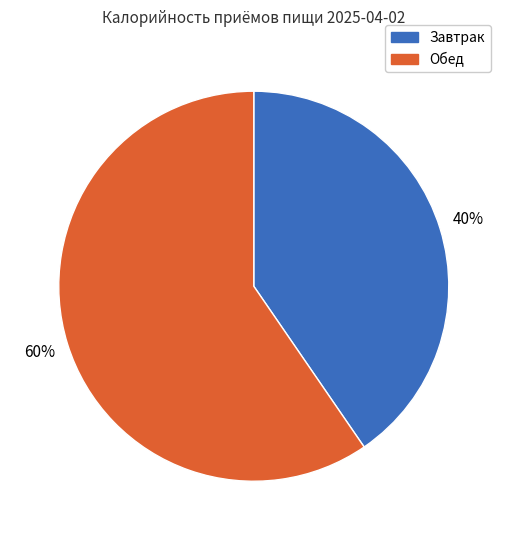

The Завтрак slice represents 40% of the pie. True or false?

True